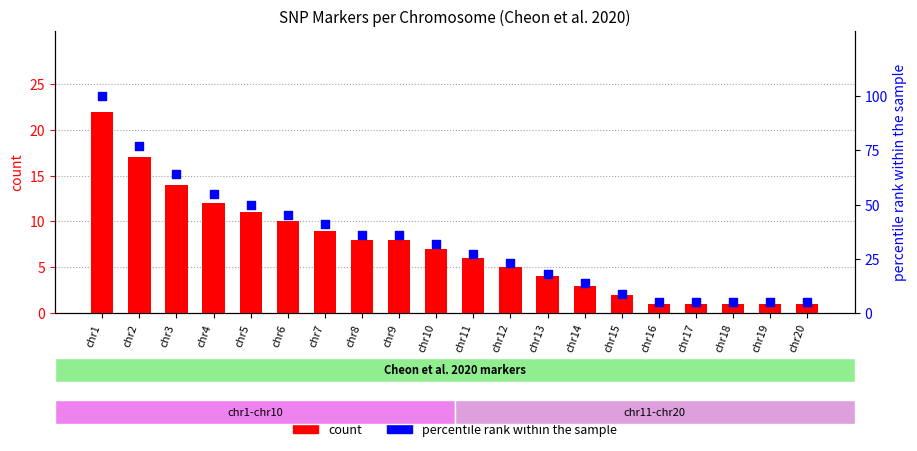

Which series has the widest spread of Y values?

percentile rank within the sample